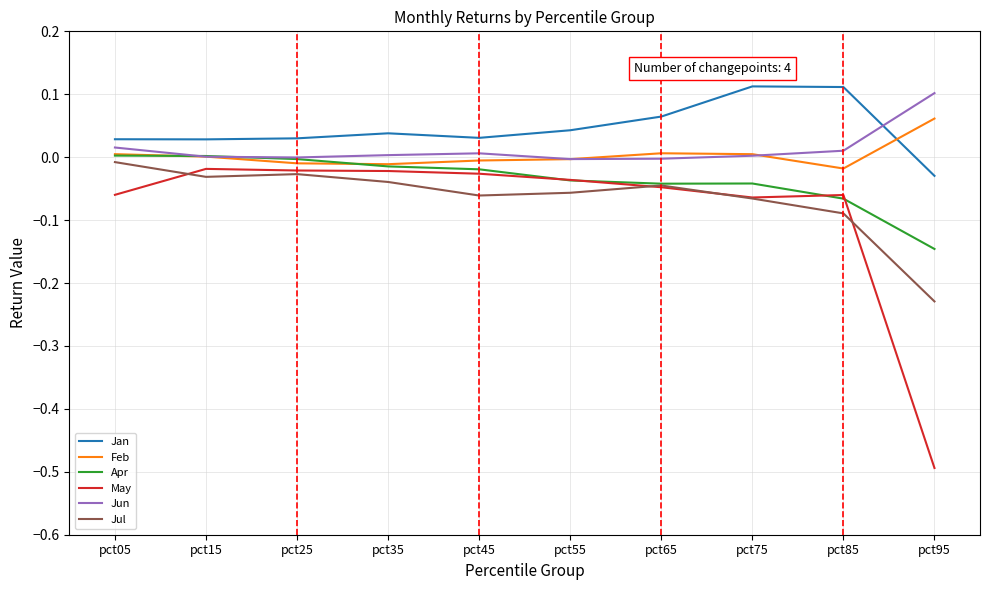

How many categories are shown in the chart?

10